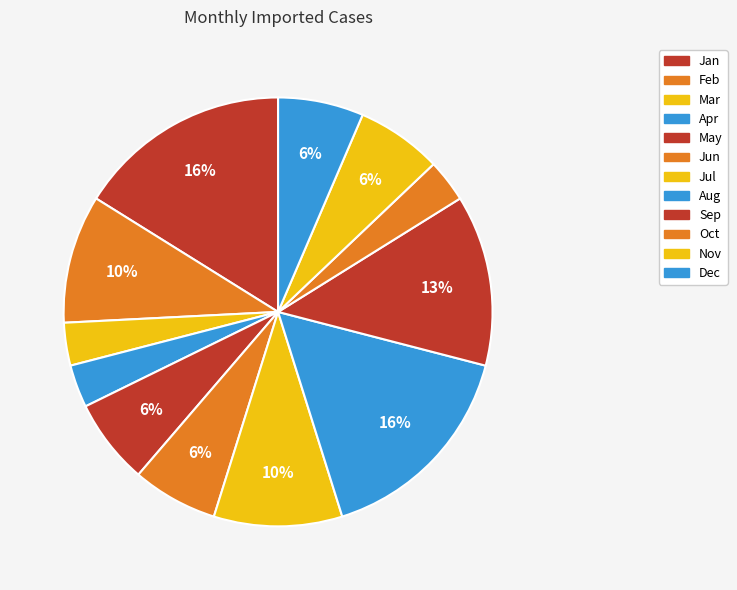

Does Jun represent more than half of the total?

No